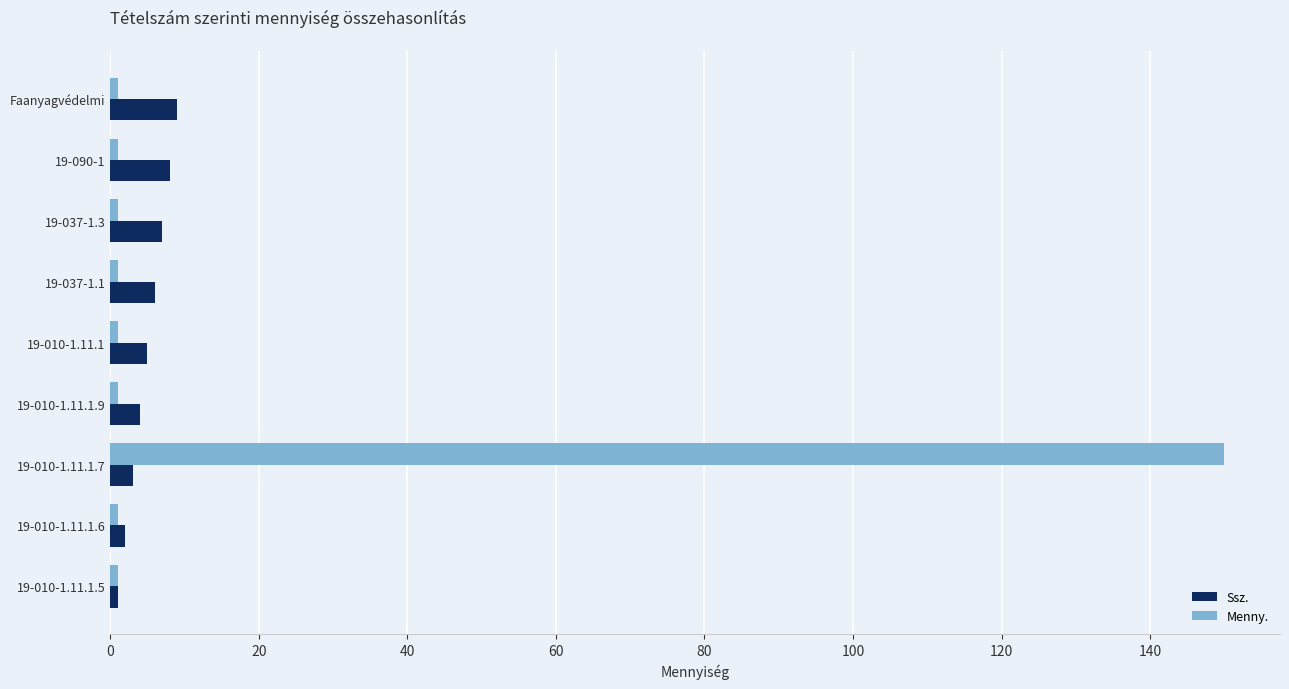

What is the average value of the Ssz. series?

5